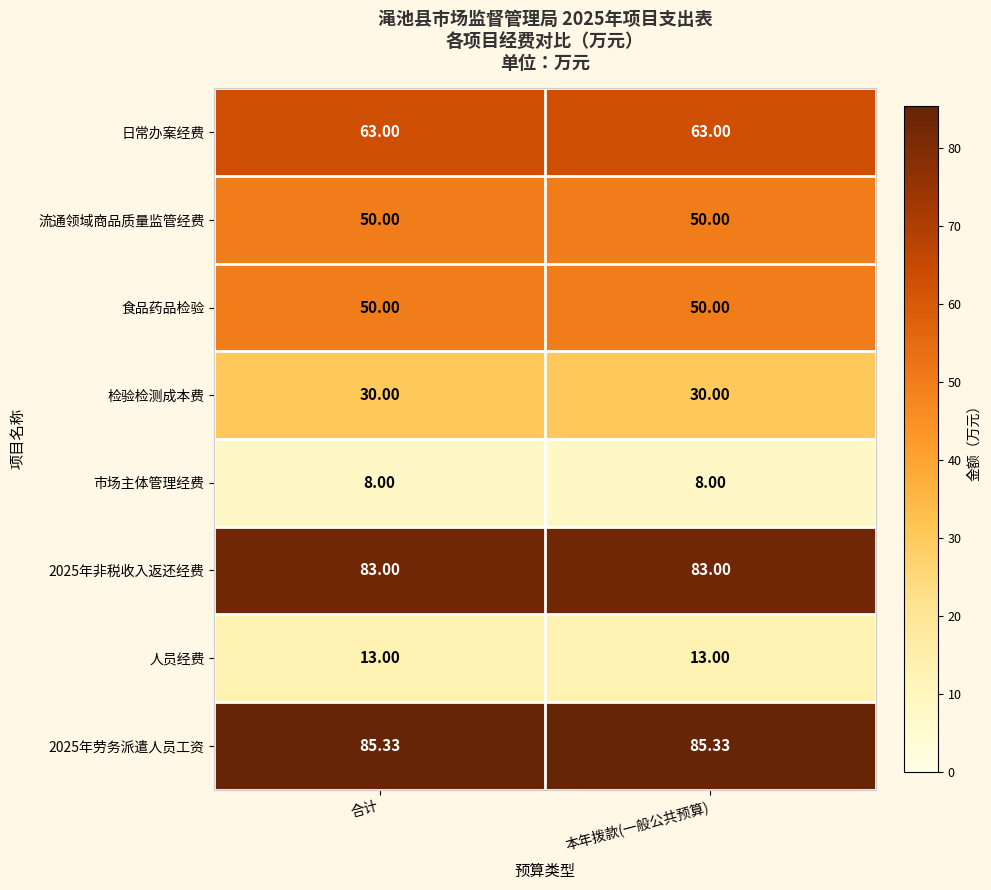

Which series has the largest total across all categories?

2025年劳务派遣人员工资